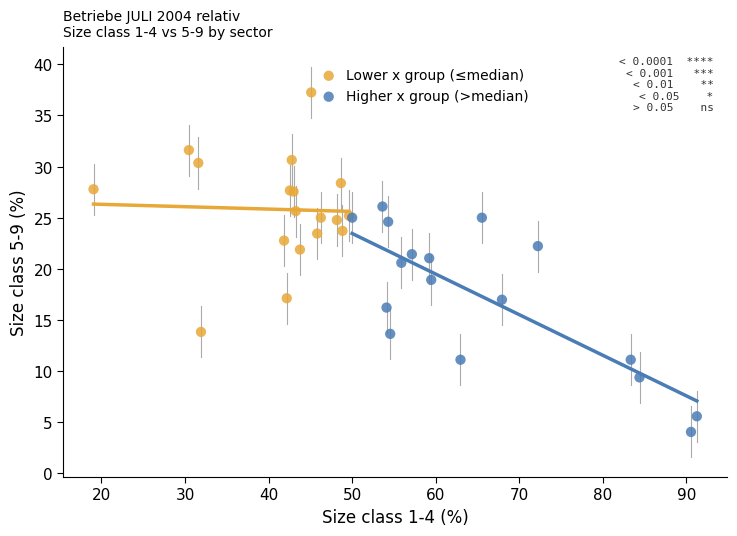

Which series reaches the minimum Y coordinate?

Higher x group (>median)